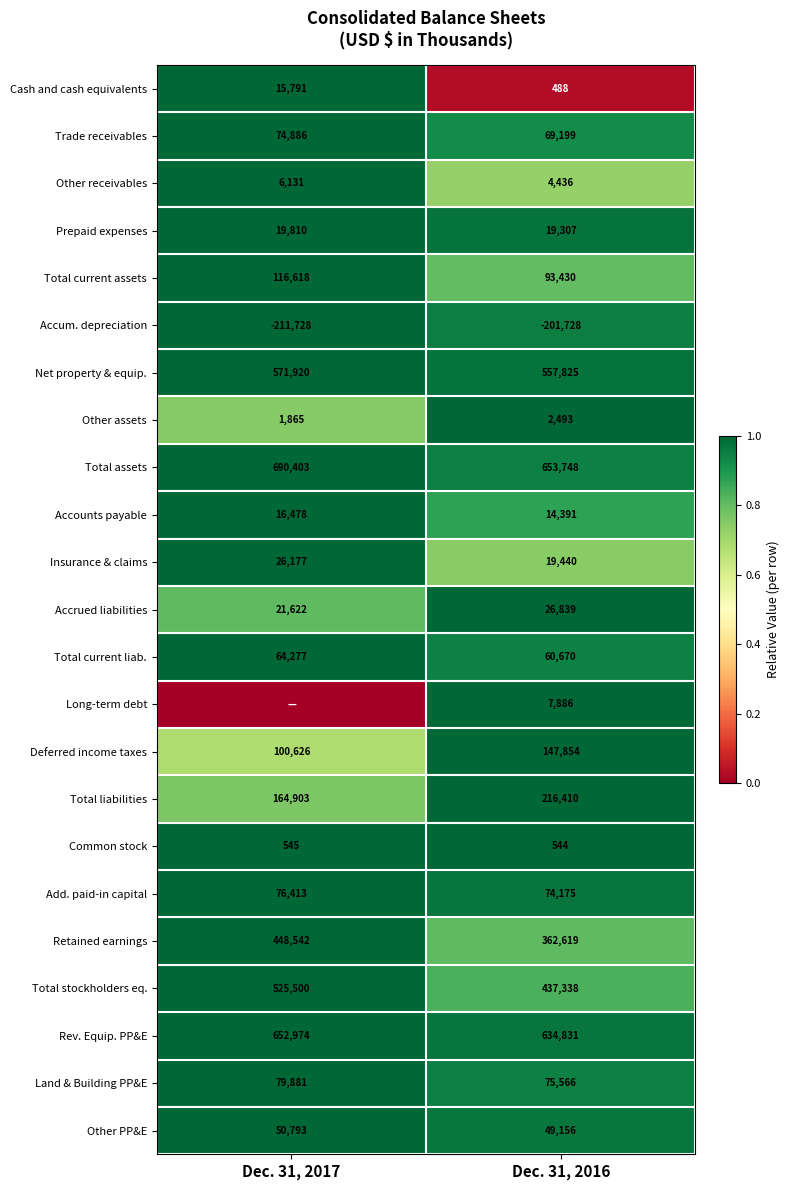

Rank the categories by Total current liab. value from highest to lowest.

Dec. 31, 2017, Dec. 31, 2016